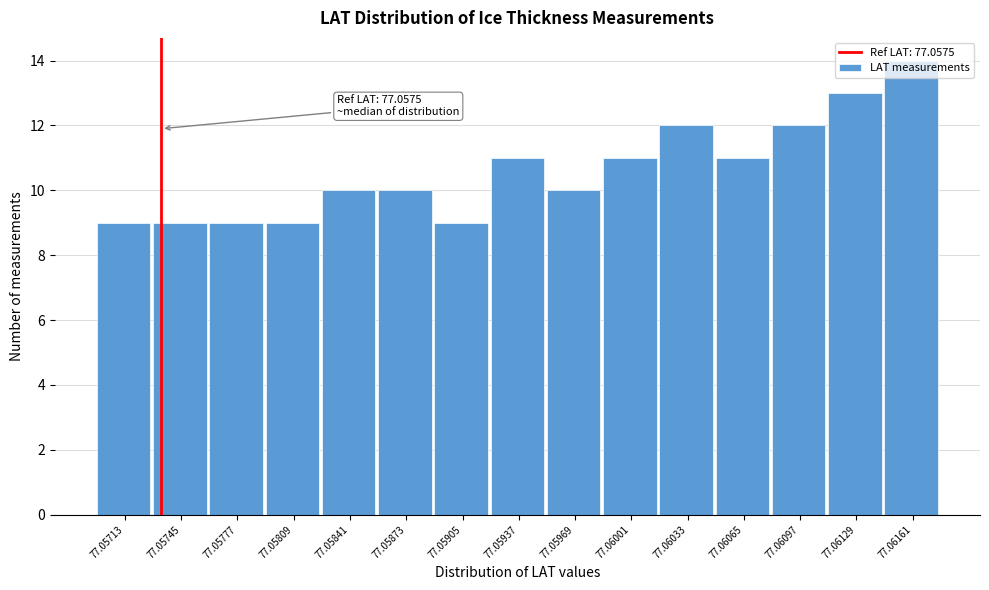

What is the value of the 8th bar from the left?

11